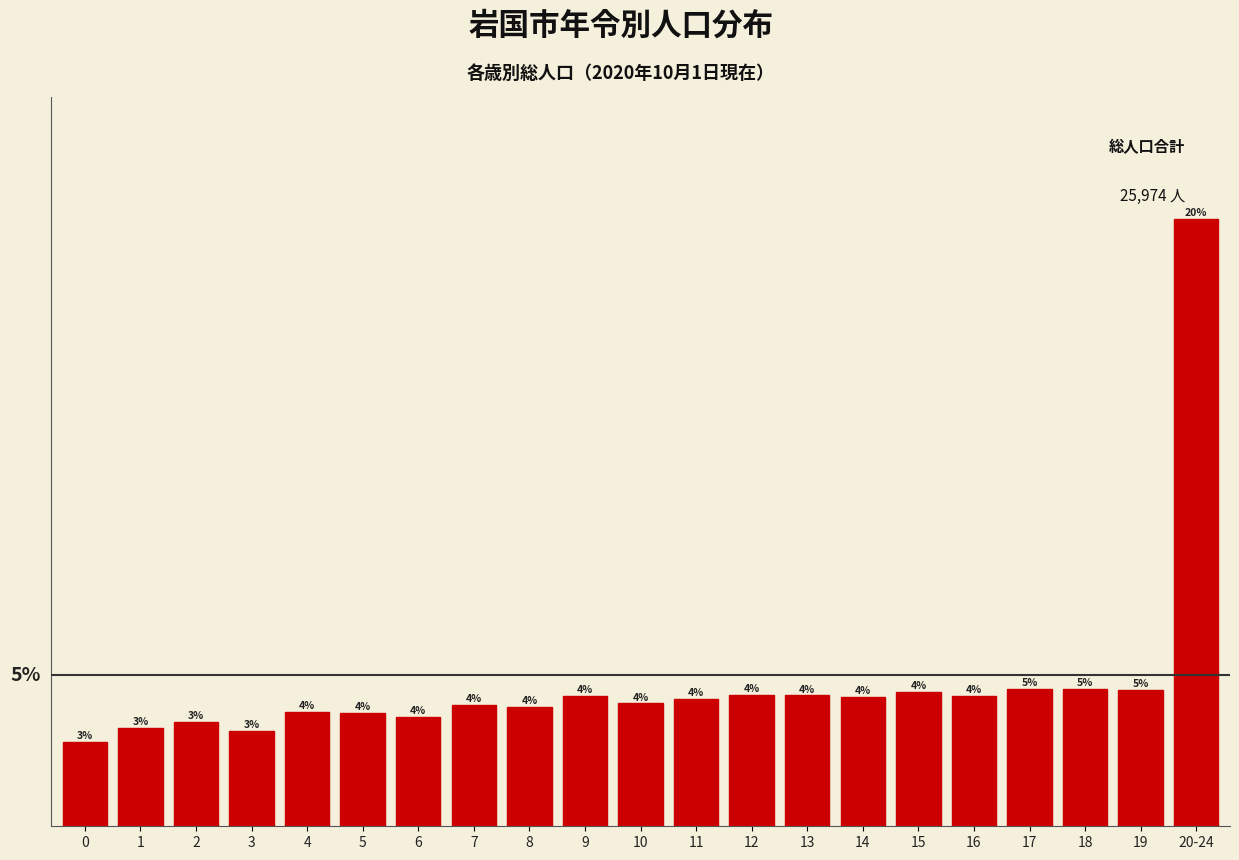

At which category does the chart reach its peak across all series?

20-24